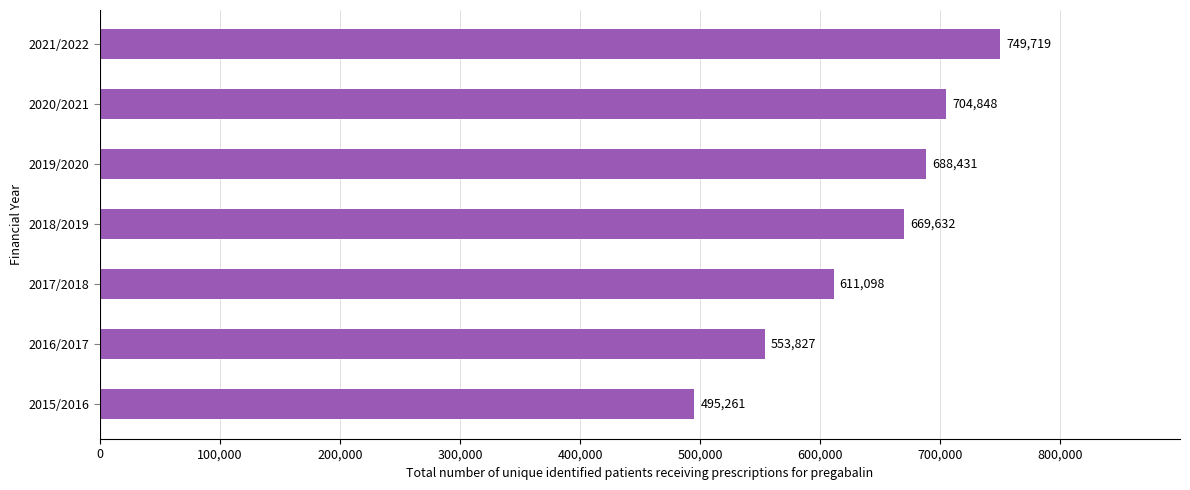

What is the difference between the maximum and minimum values?

254458